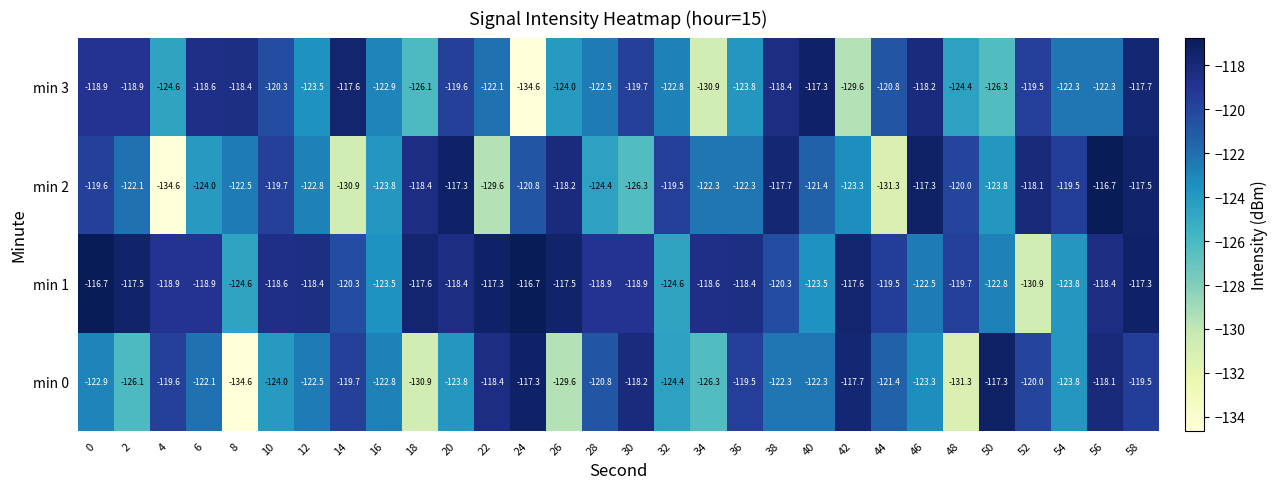

What is the smallest value displayed?

-134.6